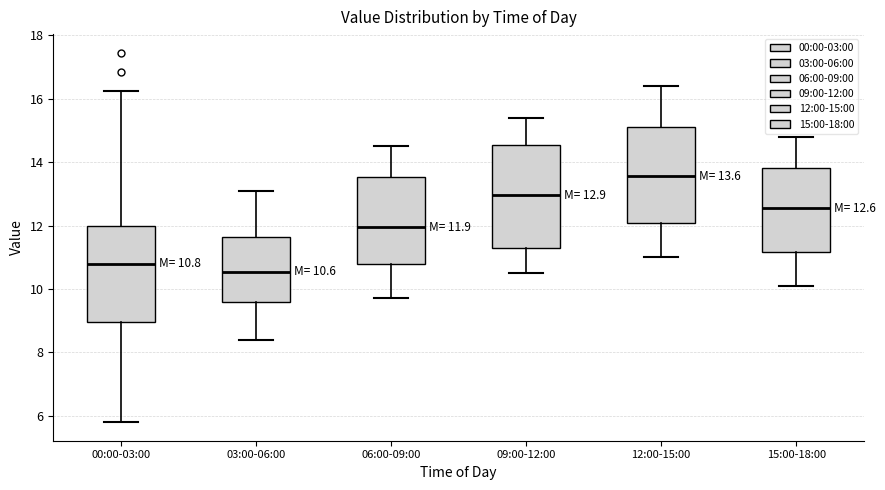

Which box has the lowest median line?

03:00-06:00